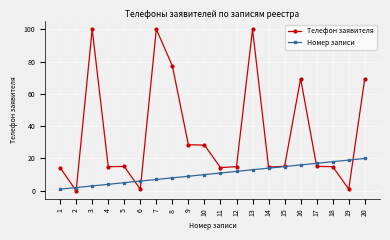

What is the maximum value shown in the chart?

100.0